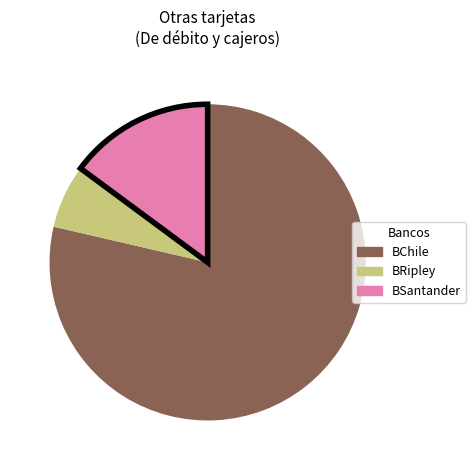

Does any single category account for the majority?

Yes